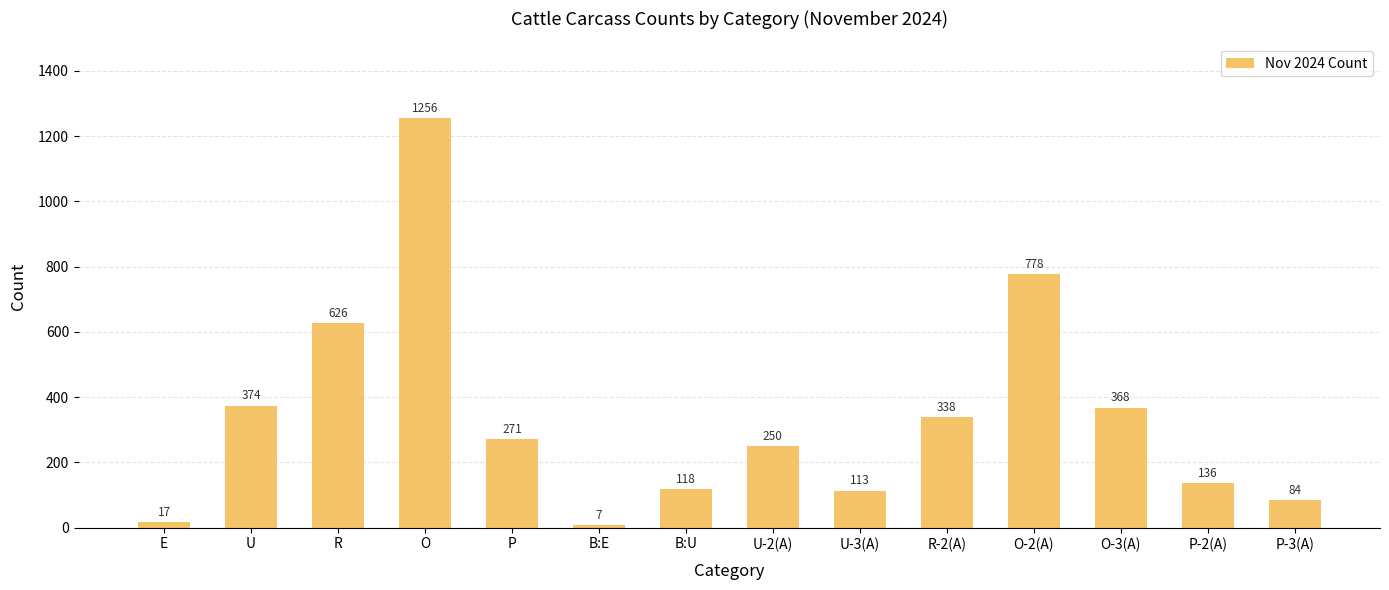

What is the difference between the maximum and minimum values?

1249